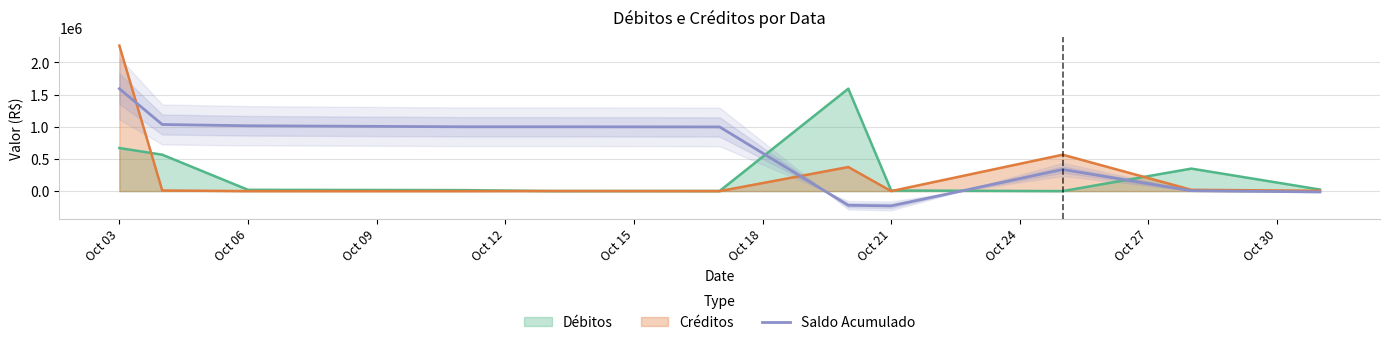

Where is Débitos nearest to the value 796315?

Oct 03